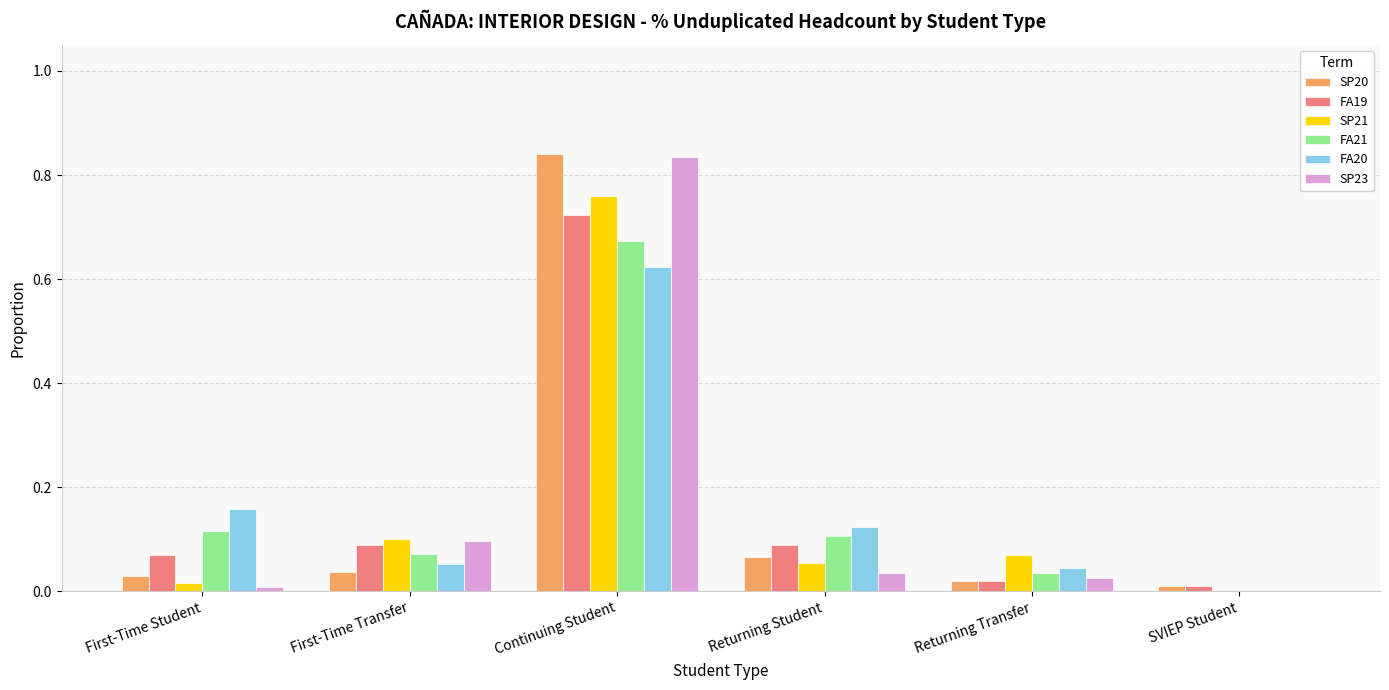

Which category has the highest value across all series?

Continuing Student